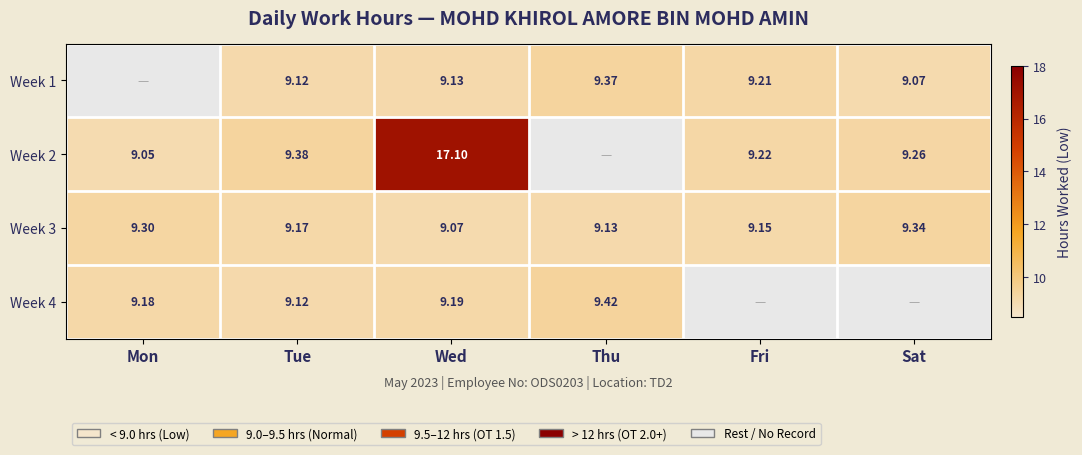

At which category is the sum across all series the highest?

Wed